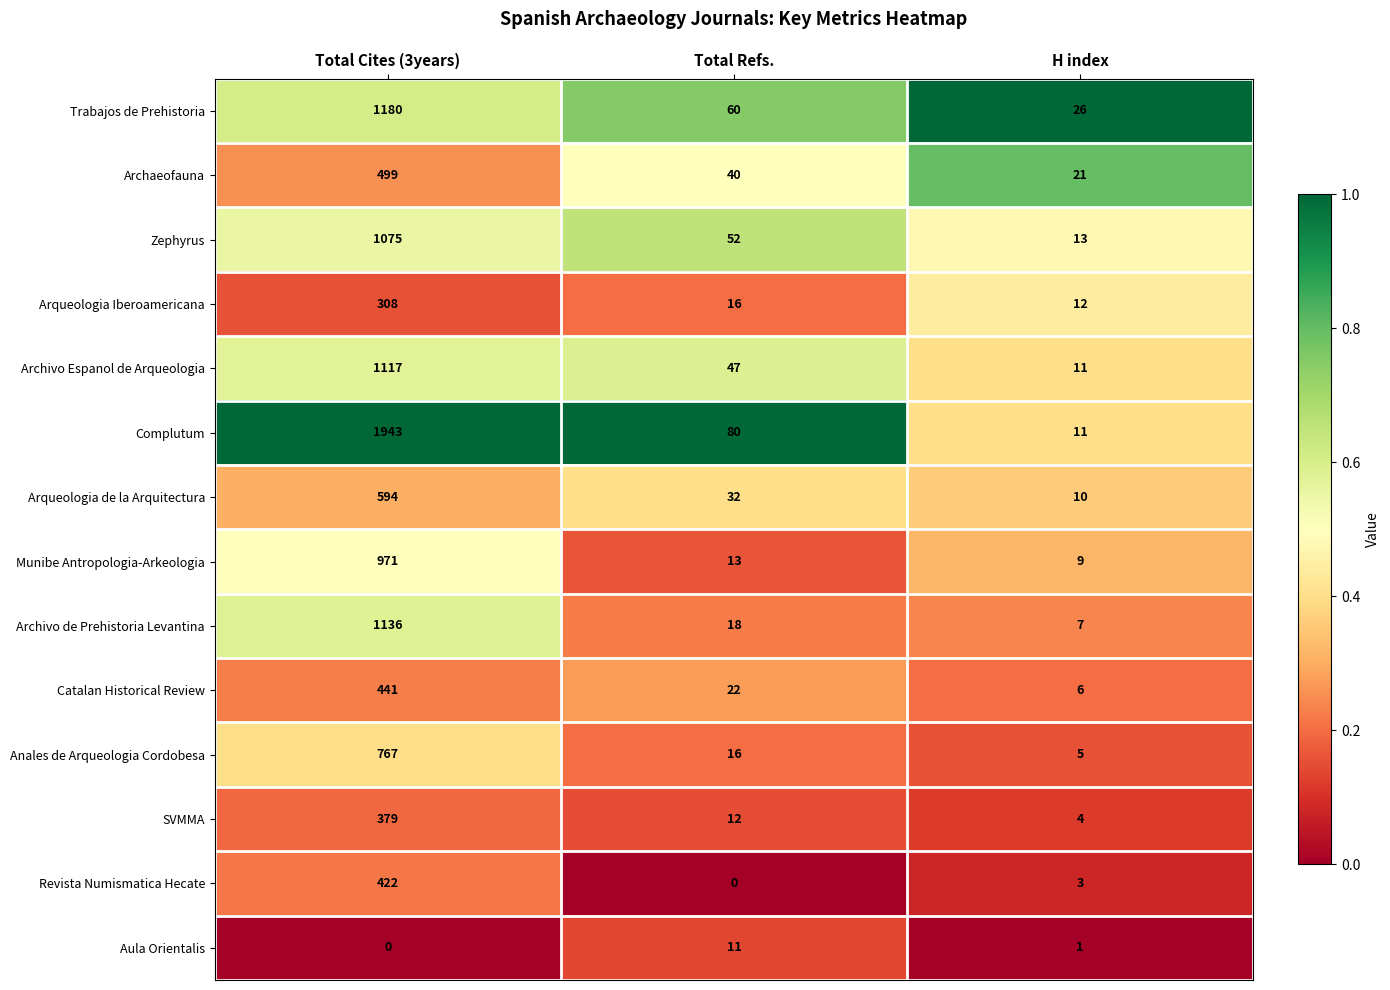

Is the value of Arqueologia de la Arquitectura at Total Cites (3years) greater than the value of Archaeofauna at H index?

Yes